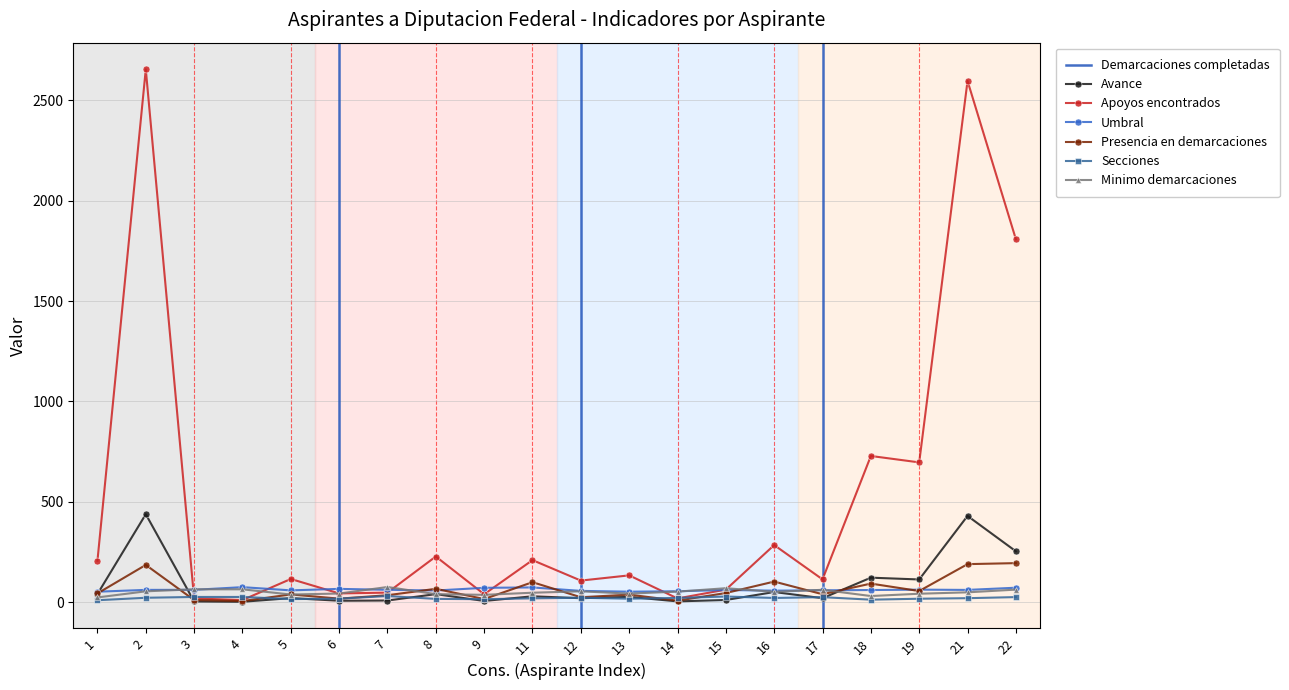

At how many categories does at least one series exceed 1057?

3